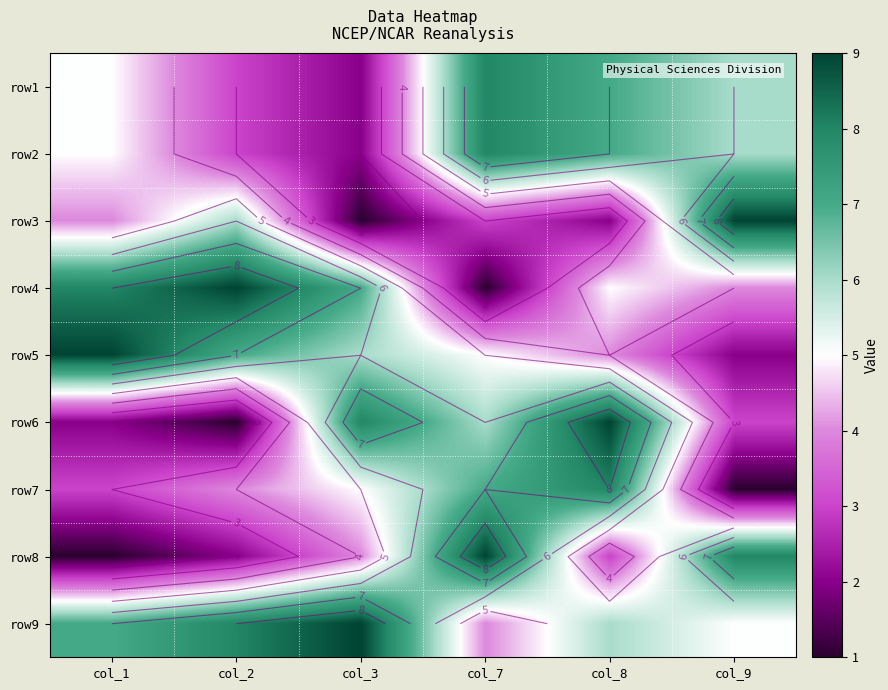

What is the sum of all row3 values?

25